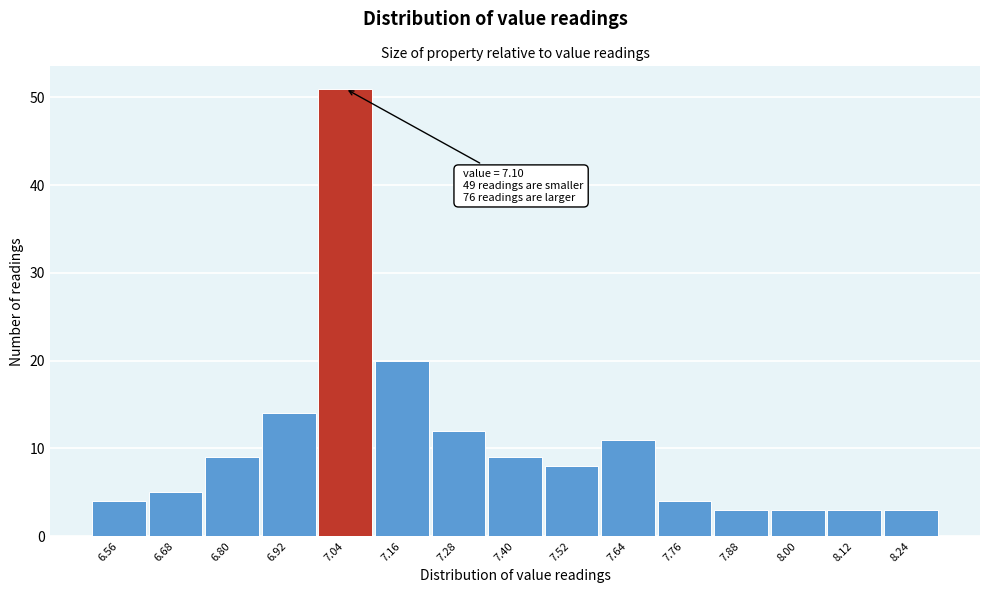

Over which range of the x-axis is the bar tallest?

6.98 to 7.10